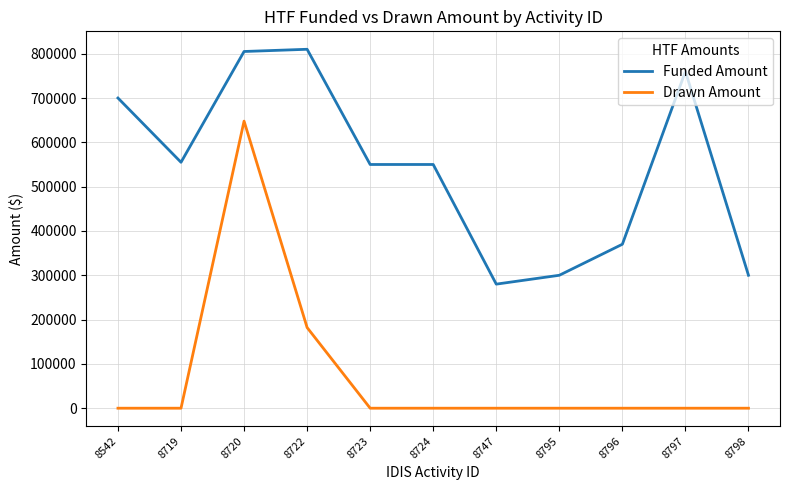

What is the sum of all Drawn Amount values?

829876.1